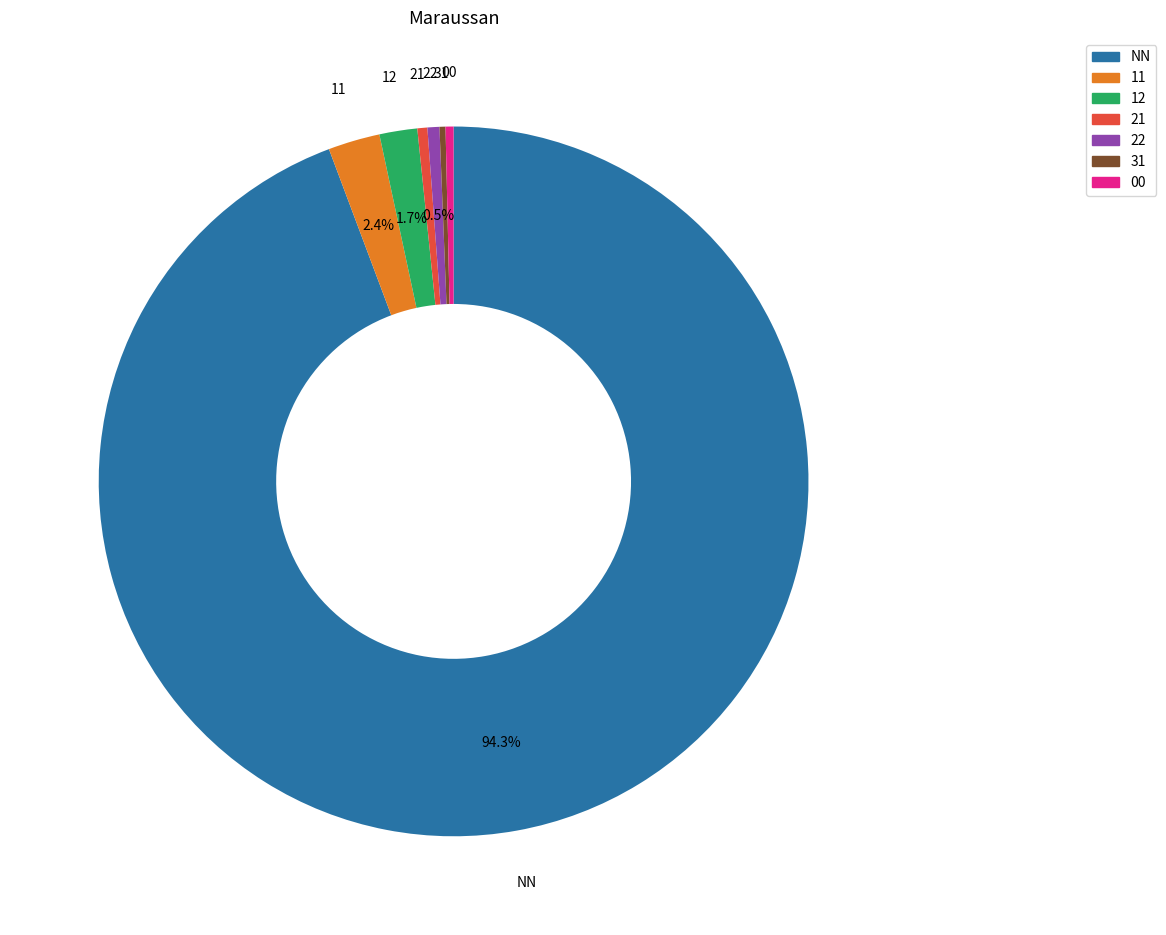

To the nearest percent, what is the difference between the largest and smallest slice percentages?

94%